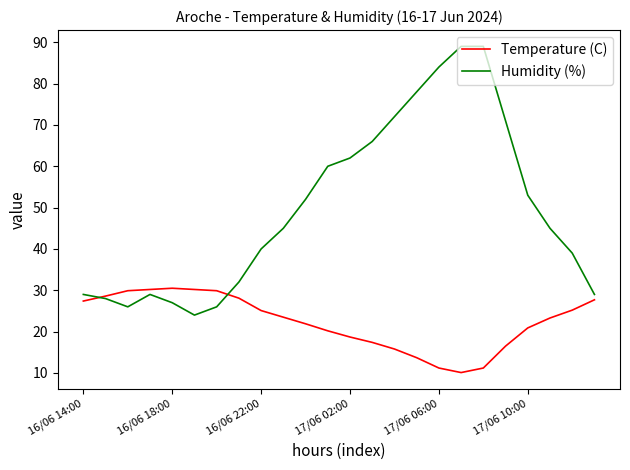

What is the greatest value displayed?

89.0